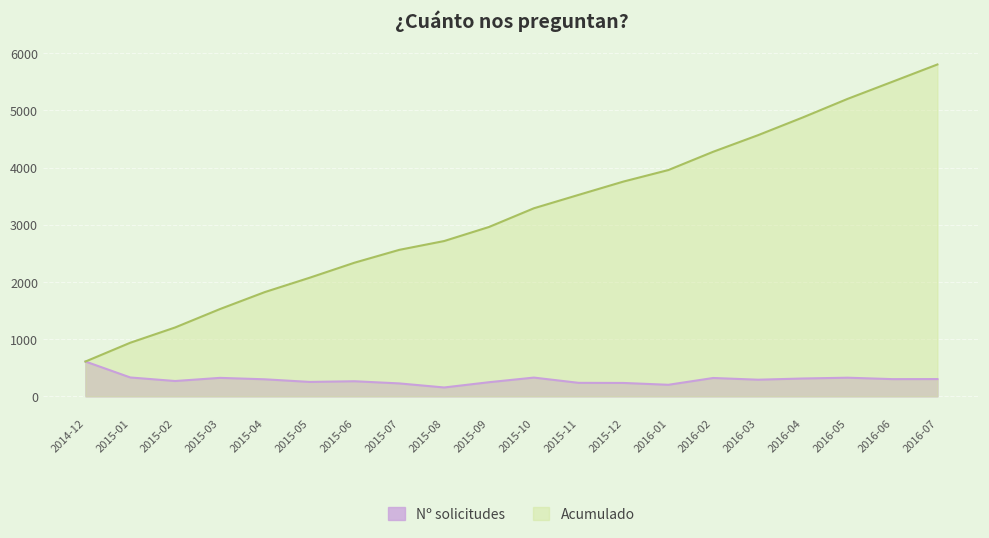

Which has a higher value, 2016-03 or 2016-05?

2016-05